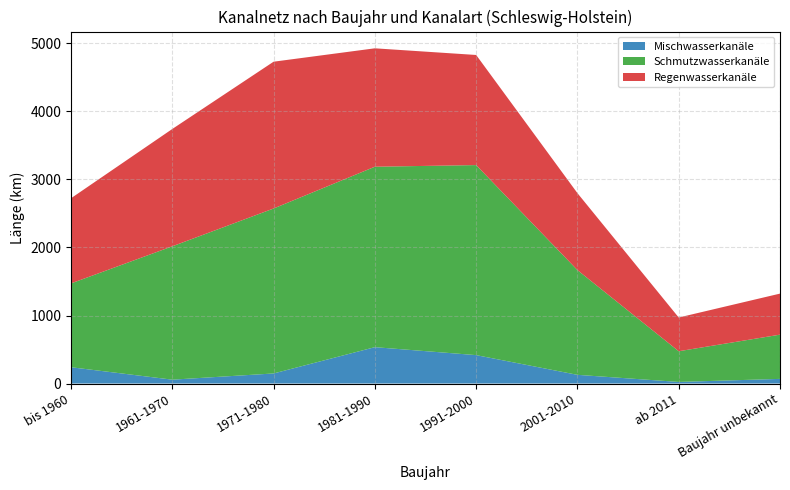

Reading left to right, extract all data points from this chart.

Mischwasserkanäle: bis 1960=239.6	1961-1970=56.8	1971-1980=147.9	1981-1990=534.6	1991-2000=417.6	2001-2010=127.8	ab 2011=23.4	Baujahr unbekannt=68.3
Schmutzwasserkanäle: bis 1960=1232.4	1961-1970=1960.6	1971-1980=2425.3	1981-1990=2652.8	1991-2000=2793.9	2001-2010=1539.9	ab 2011=451.4	Baujahr unbekannt=650.3
Regenwasserkanäle: bis 1960=1251.9	1961-1970=1725.0	1971-1980=2158.2	1981-1990=1740.8	1991-2000=1618.8	2001-2010=1131.2	ab 2011=495.7	Baujahr unbekannt=603.4